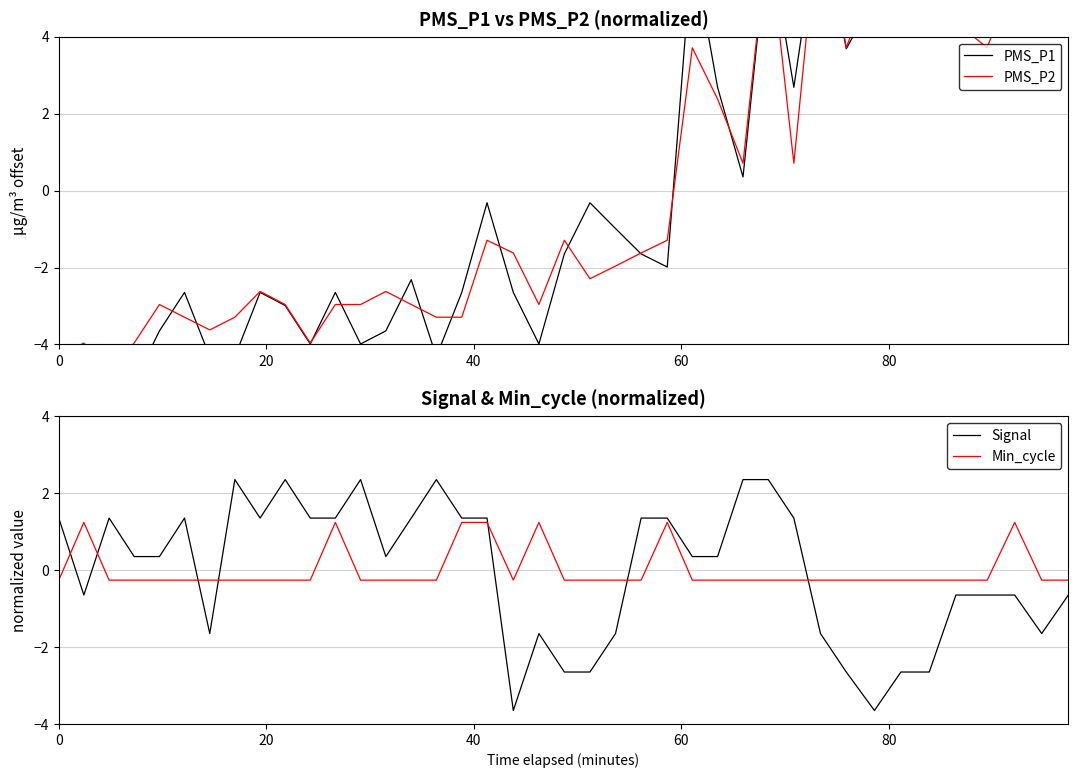

At how many categories does at least one series exceed 7?

2